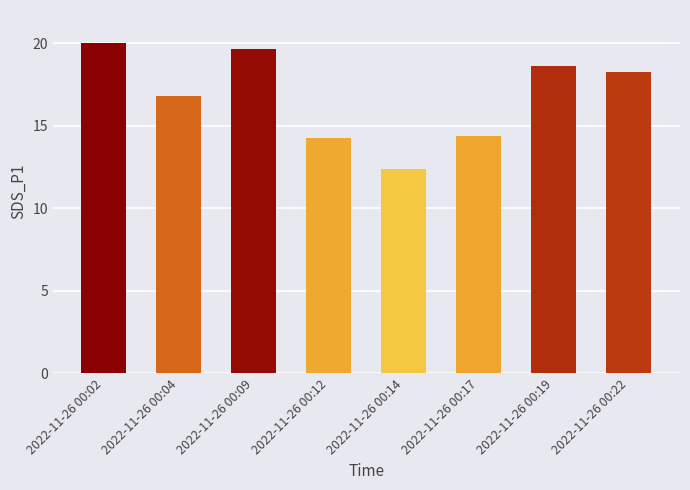

What is the average value?

16.8